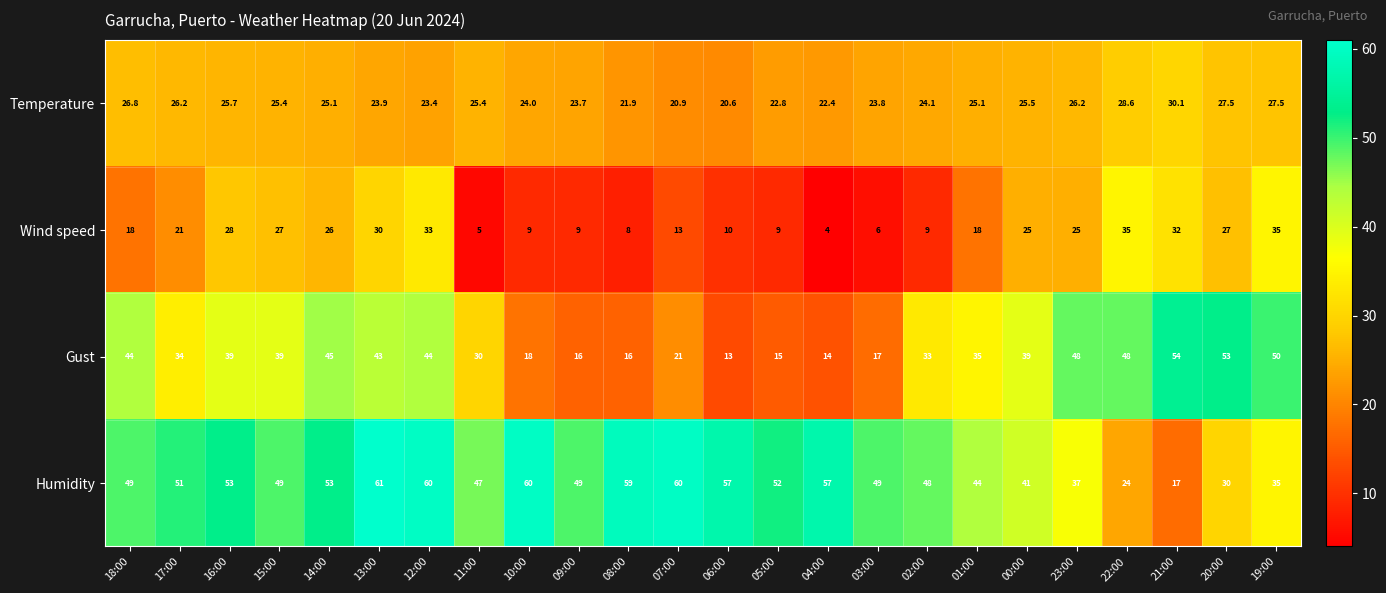

Rank the series at 17:00 from highest to lowest value.

Humidity, Gust, Temperature, Wind speed